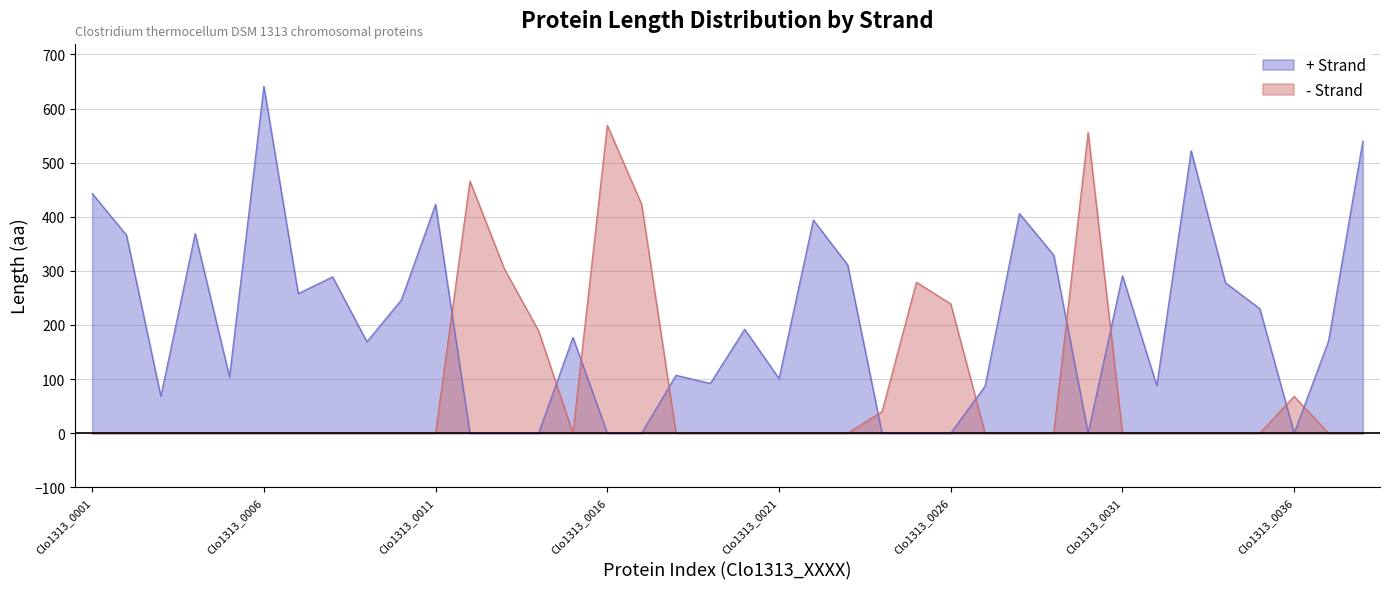

Reading left to right, what are all the values shown in this chart?

Strand: Clo1313_0001=1	Clo1313_0002=1	Clo1313_0003=1	Clo1313_0004=1	Clo1313_0005=1	Clo1313_0006=1	Clo1313_0007=1	Clo1313_0008=1	Clo1313_0009=1	Clo1313_0010=1	Clo1313_0011=1	Clo1313_0012=-1	Clo1313_0013=-1	Clo1313_0014=-1	Clo1313_0015=1	Clo1313_0016=-1	Clo1313_0017=-1	Clo1313_0018=1	Clo1313_0019=1	Clo1313_0020=1	Clo1313_0021=1	Clo1313_0022=1	Clo1313_0023=1	Clo1313_0024=-1	Clo1313_0025=-1	Clo1313_0026=-1	Clo1313_0027=1	Clo1313_0028=1	Clo1313_0029=1	Clo1313_0030=-1	Clo1313_0031=1	Clo1313_0032=1	Clo1313_0033=1	Clo1313_0034=1	Clo1313_0035=1	Clo1313_0036=-1	Clo1313_0037=1	Clo1313_0038=1
Length: Clo1313_0001=443	Clo1313_0002=366	Clo1313_0003=68	Clo1313_0004=369	Clo1313_0005=104	Clo1313_0006=641	Clo1313_0007=258	Clo1313_0008=289	Clo1313_0009=169	Clo1313_0010=246	Clo1313_0011=423	Clo1313_0012=466	Clo1313_0013=304	Clo1313_0014=189	Clo1313_0015=177	Clo1313_0016=569	Clo1313_0017=423	Clo1313_0018=107	Clo1313_0019=92	Clo1313_0020=192	Clo1313_0021=101	Clo1313_0022=394	Clo1313_0023=311	Clo1313_0024=40	Clo1313_0025=279	Clo1313_0026=239	Clo1313_0027=87	Clo1313_0028=406	Clo1313_0029=329	Clo1313_0030=556	Clo1313_0031=291	Clo1313_0032=88	Clo1313_0033=522	Clo1313_0034=278	Clo1313_0035=230	Clo1313_0036=68	Clo1313_0037=170	Clo1313_0038=540